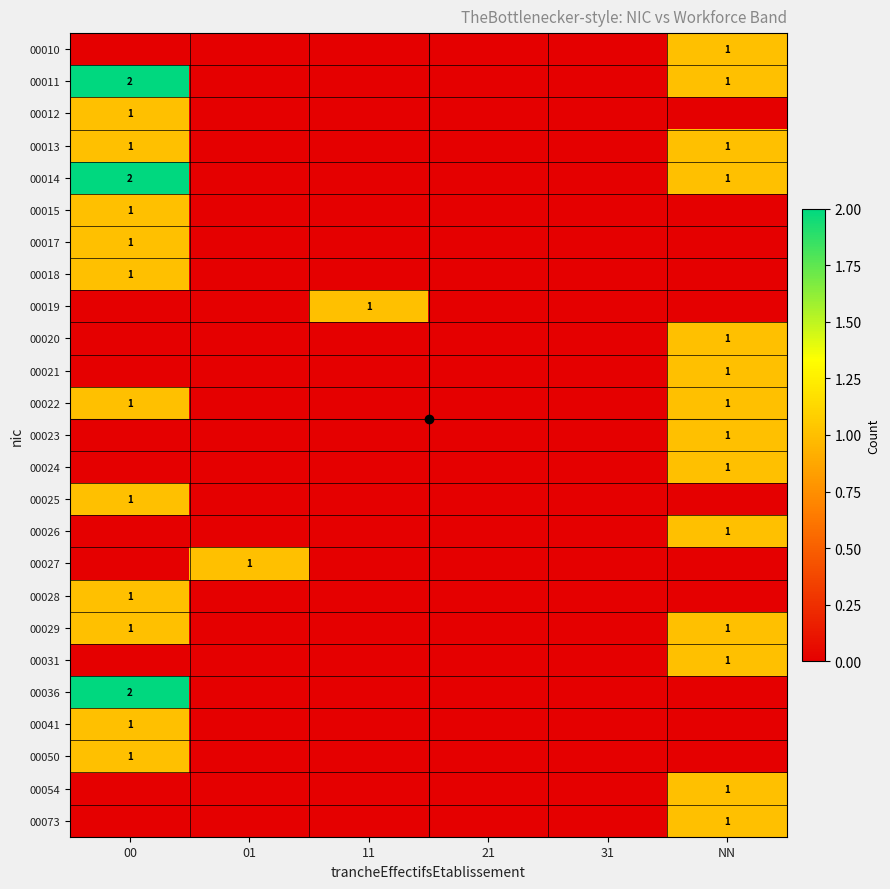

The value of 00022 at 00 is 1. True or false?

True